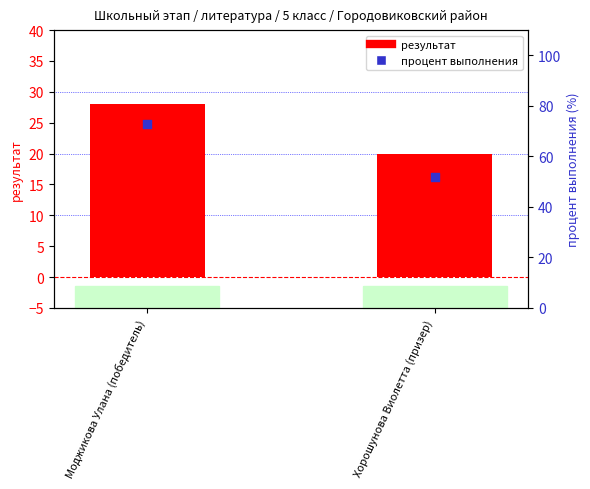

Which series contains the highest Y value?

процент выполнения